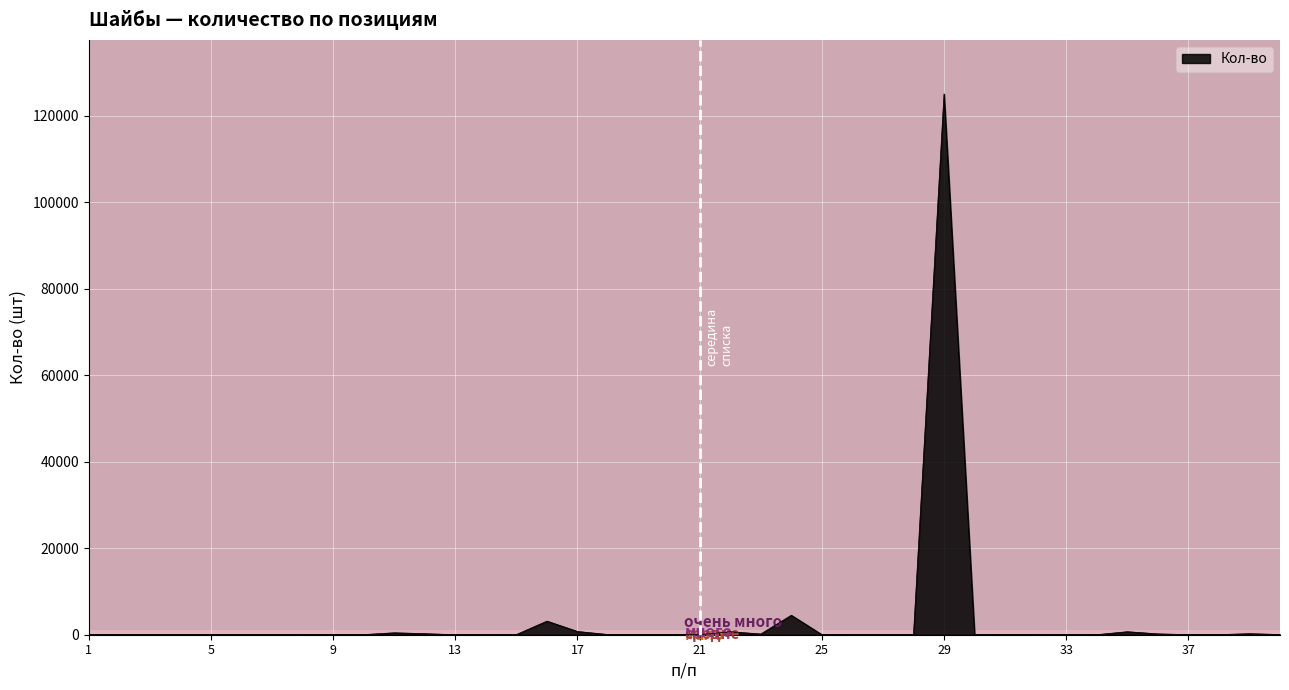

How many lines are shown in the chart?

1